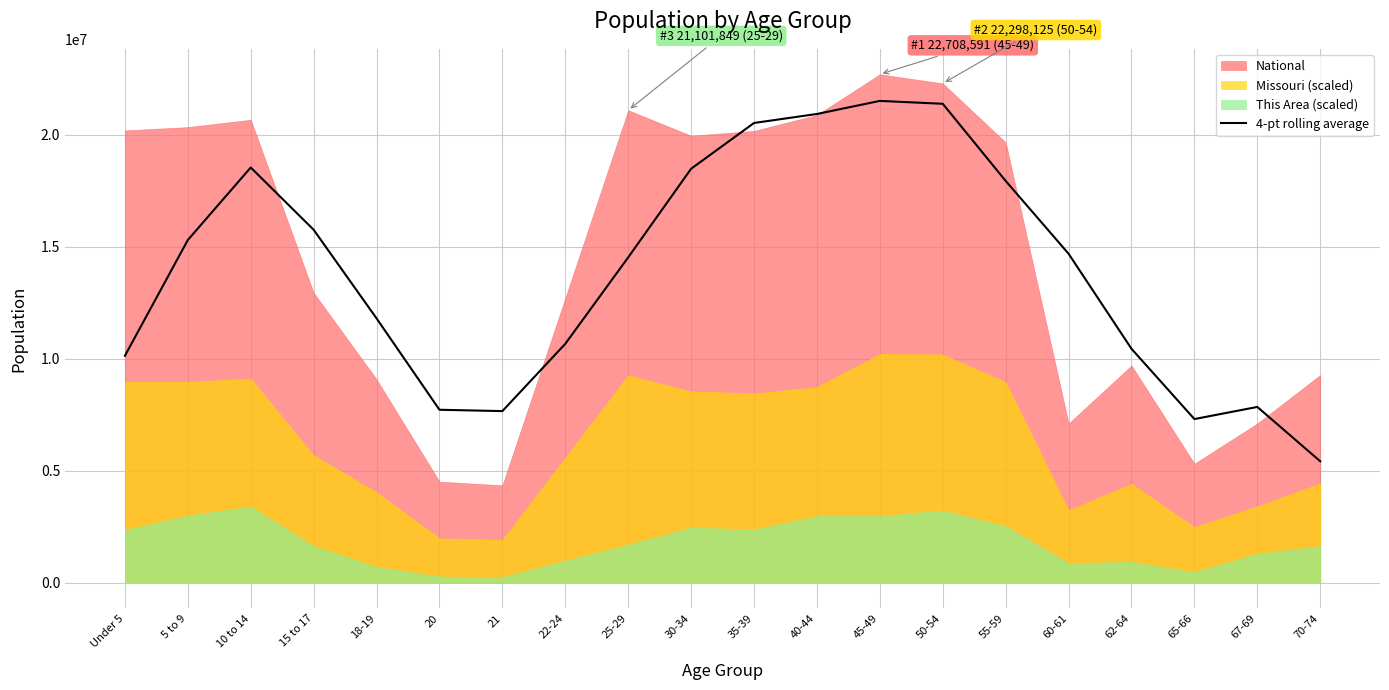

Reading left to right, what are all the values shown in this chart?

10137504.8	15306803.2	18545366.8	15766548.5	11809166.5	7728441.5	7668022.0	10671962.0	14532704.5	18489041.5	20533638.5	20935324.0	21519330.5	21390621.2	17946312.0	14695213.5	10450657.8	7313296.8	7854406.5	5428357.2